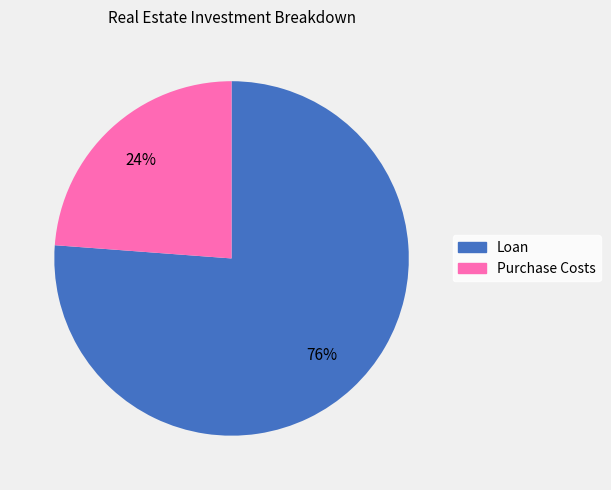

The Purchase Costs slice represents 24% of the pie. True or false?

True